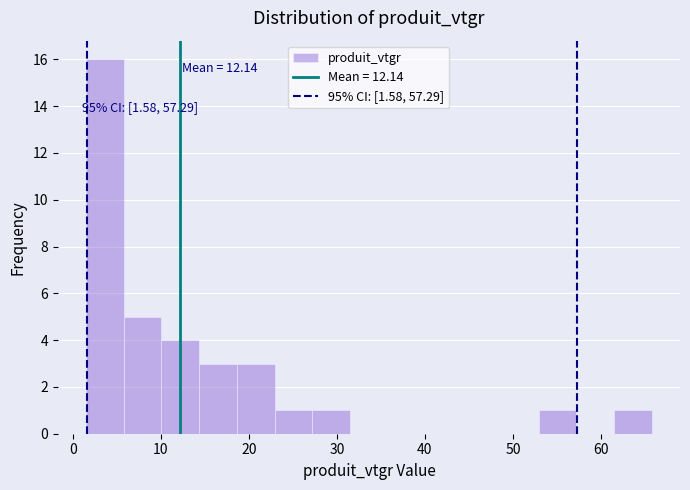

Over which range of the x-axis is the bar tallest?

2 to 6